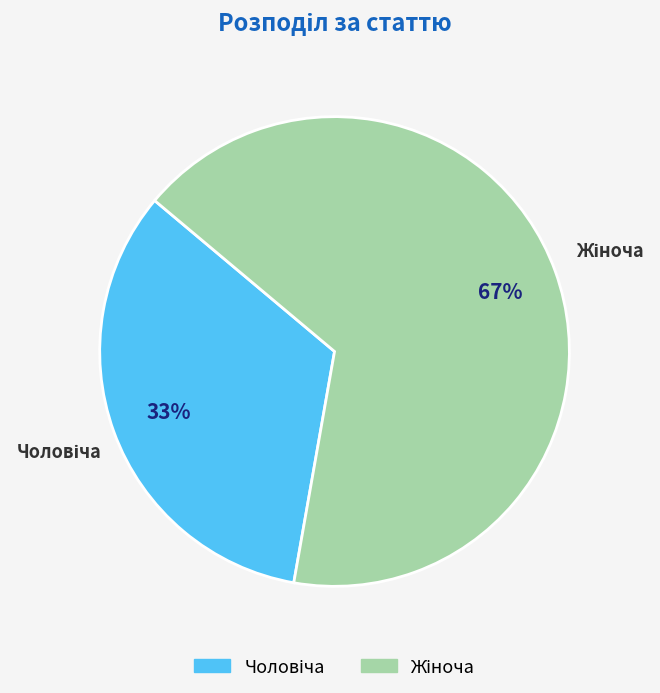

To the nearest percent, what is the average slice percentage?

50%